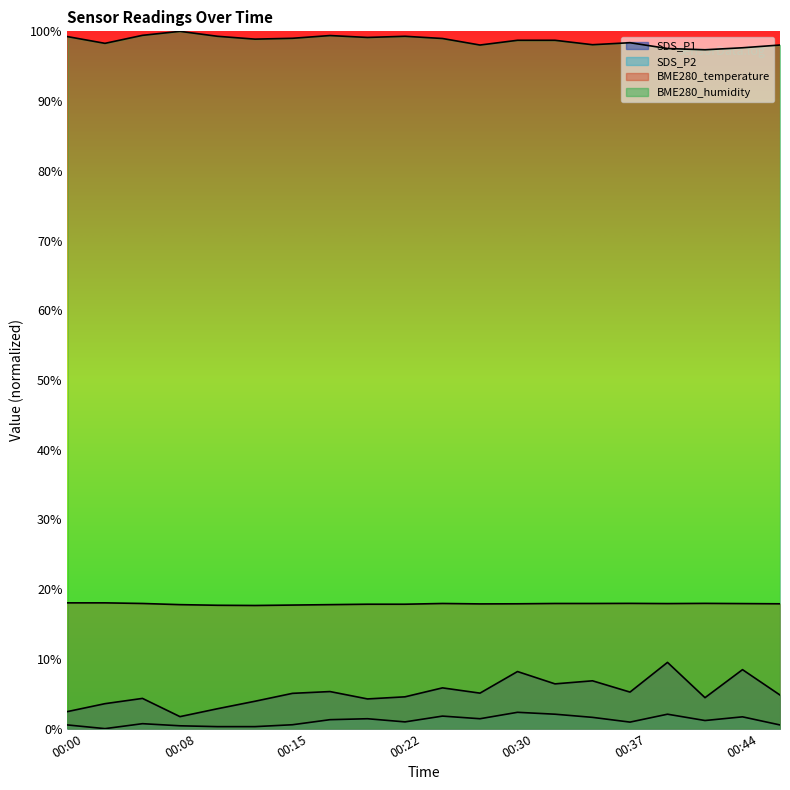

At which label is BME280_humidity closest to 98?

00:27